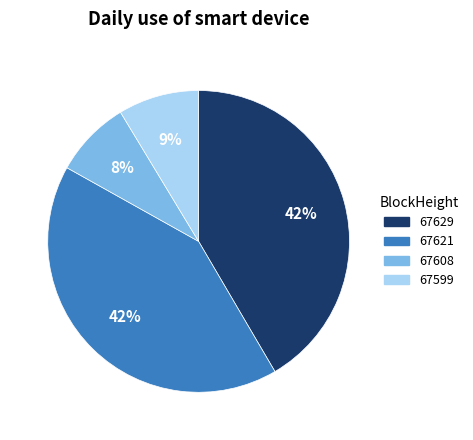

What is the ratio of the value at 67599 to the value at 67621?

0.2